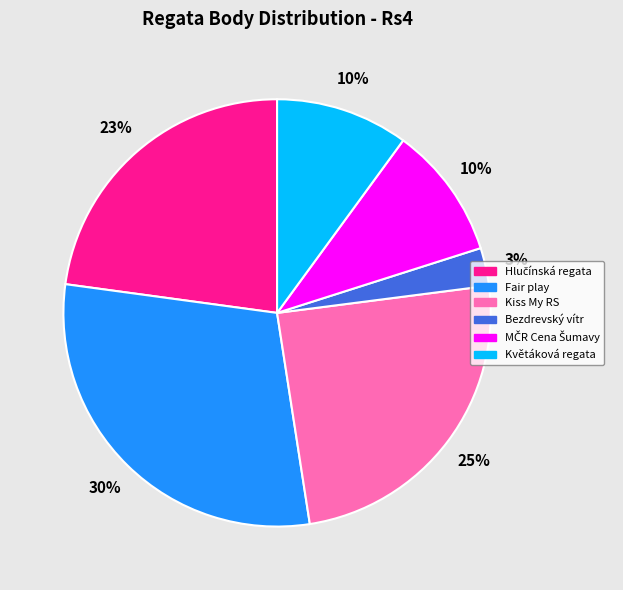

Do Fair play and Kiss My RS together represent more than half of the pie?

Yes